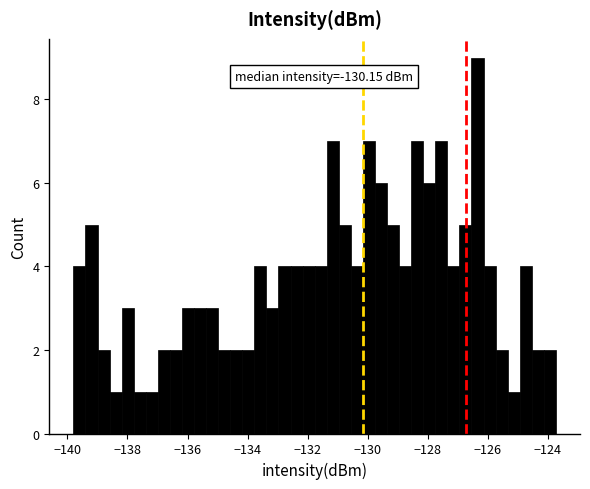

Around what value on the x-axis is the tallest bar? Give the approximate position of its centre, as read against the axis.

-126.4